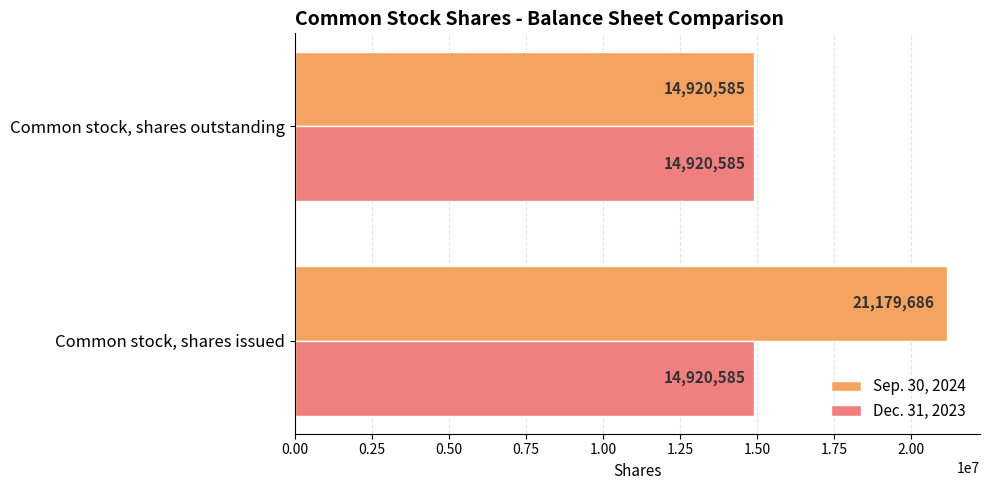

What is the sum of the Sep. 30, 2024 values at Common stock, shares outstanding and Common stock, shares issued?

36100271